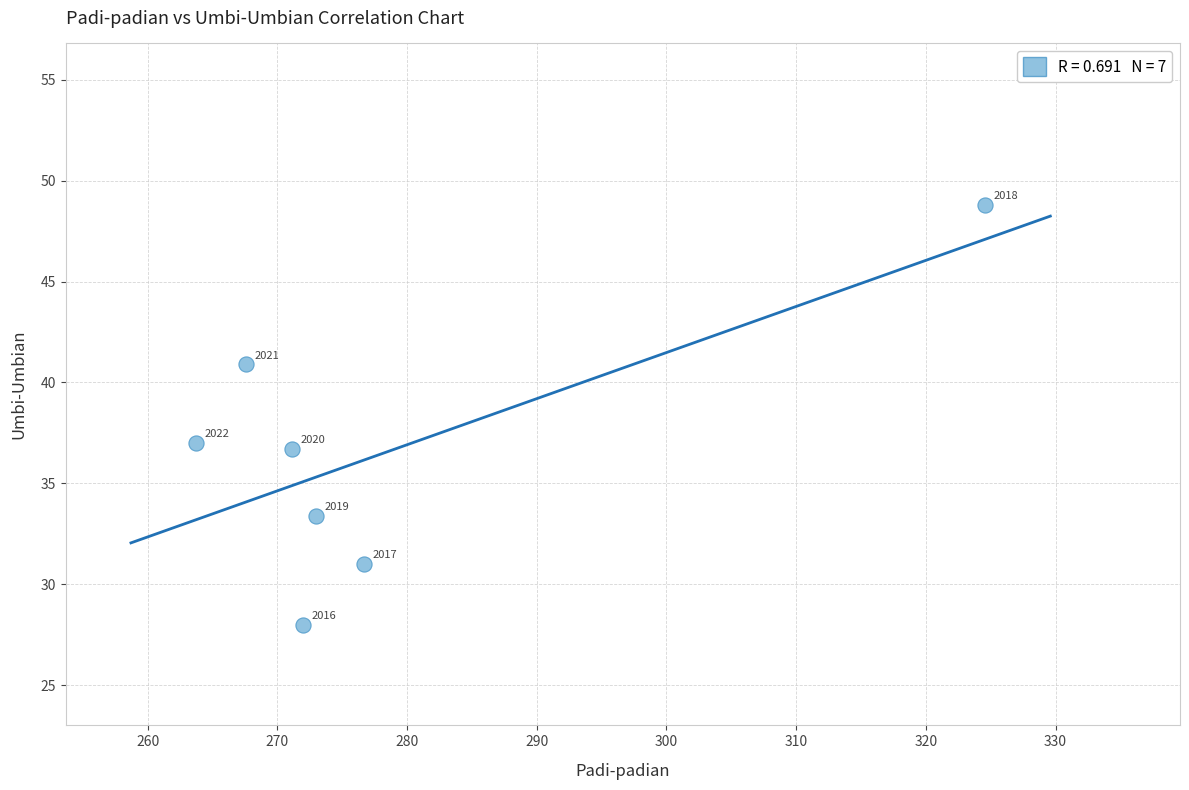

What is the range of Y values (max minus min)?

20.8